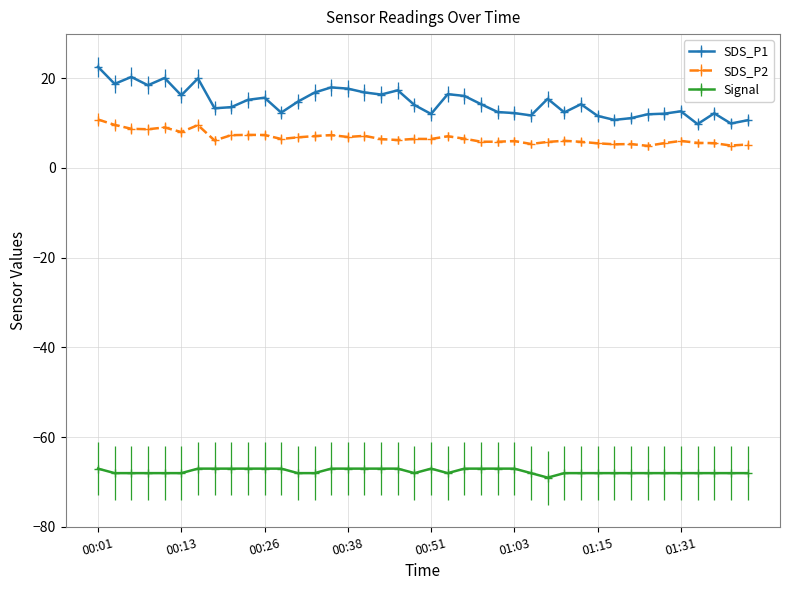

Which series has the largest range (max minus min)?

SDS_P1